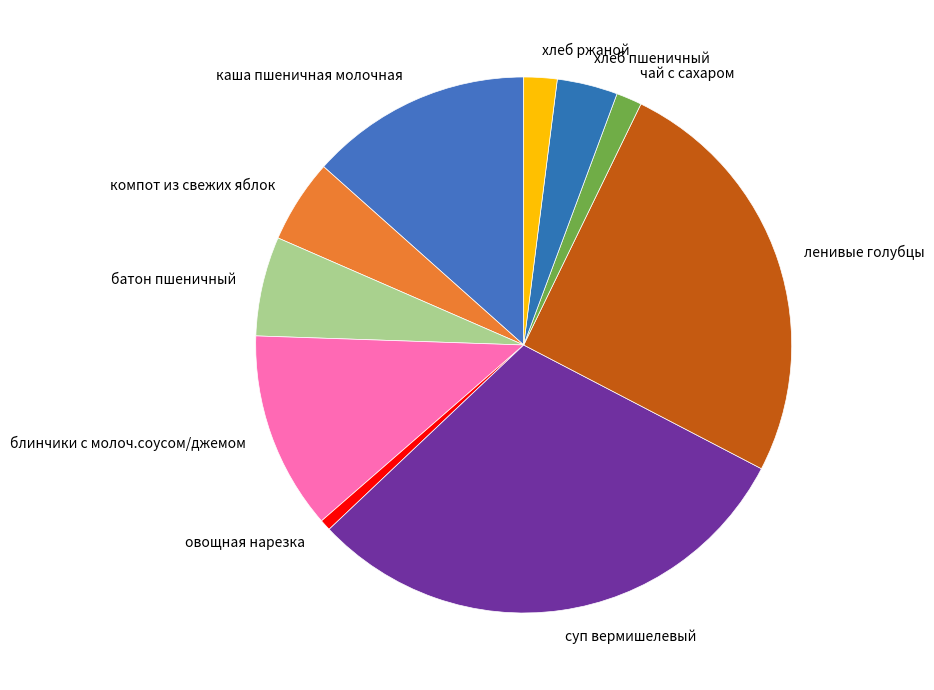

Does any single category account for the majority?

No